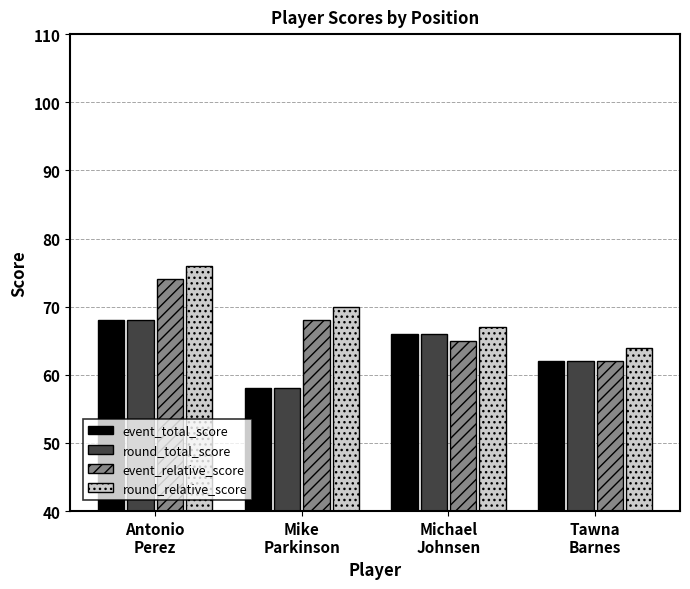

Does the chart contain stacked bars?

No